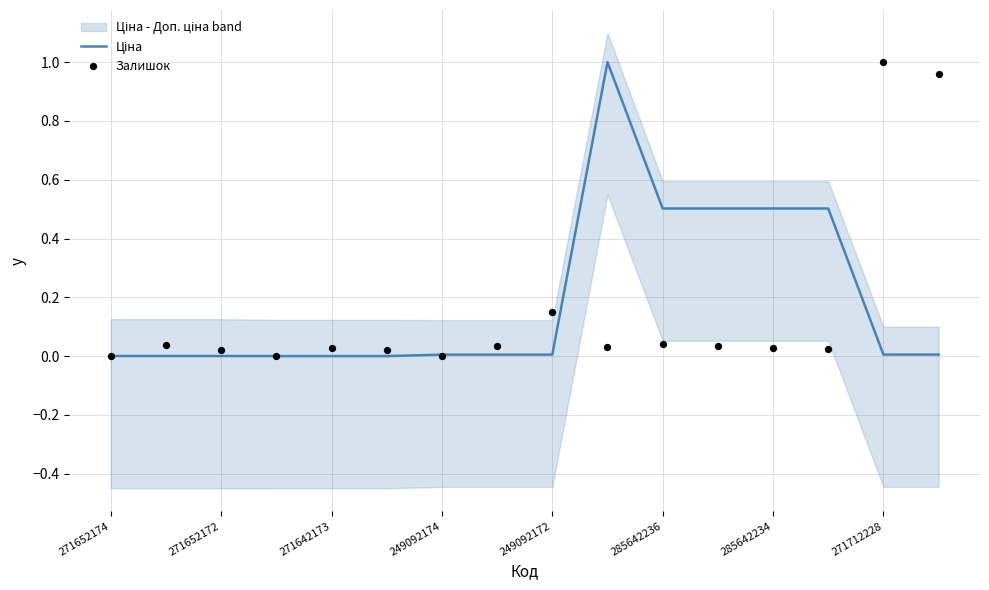

What are all the series names shown in the legend?

Ціна, Залишок